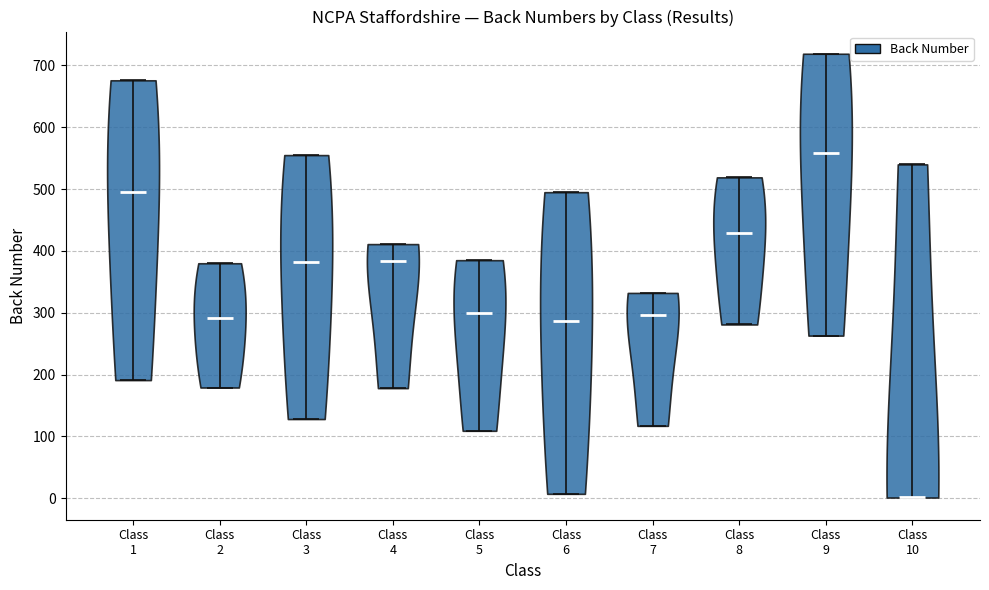

Reading left to right, read every violin against the y-axis: where its median line is, and the lowest and highest points it reaches. The values are not printed on the chart, so give them approximately, as read against the axis.

Class 1: median line 500, lowest point 190, highest point 680
Class 2: median line 290, lowest point 180, highest point 380
Class 3: median line 380, lowest point 130, highest point 560
Class 4: median line 380, lowest point 180, highest point 410
Class 5: median line 300, lowest point 110, highest point 390
Class 6: median line 290, lowest point 10, highest point 500
Class 7: median line 300, lowest point 120, highest point 330
Class 8: median line 430, lowest point 280, highest point 520
Class 9: median line 560, lowest point 260, highest point 720
Class 10: median line 0, lowest point 0, highest point 540